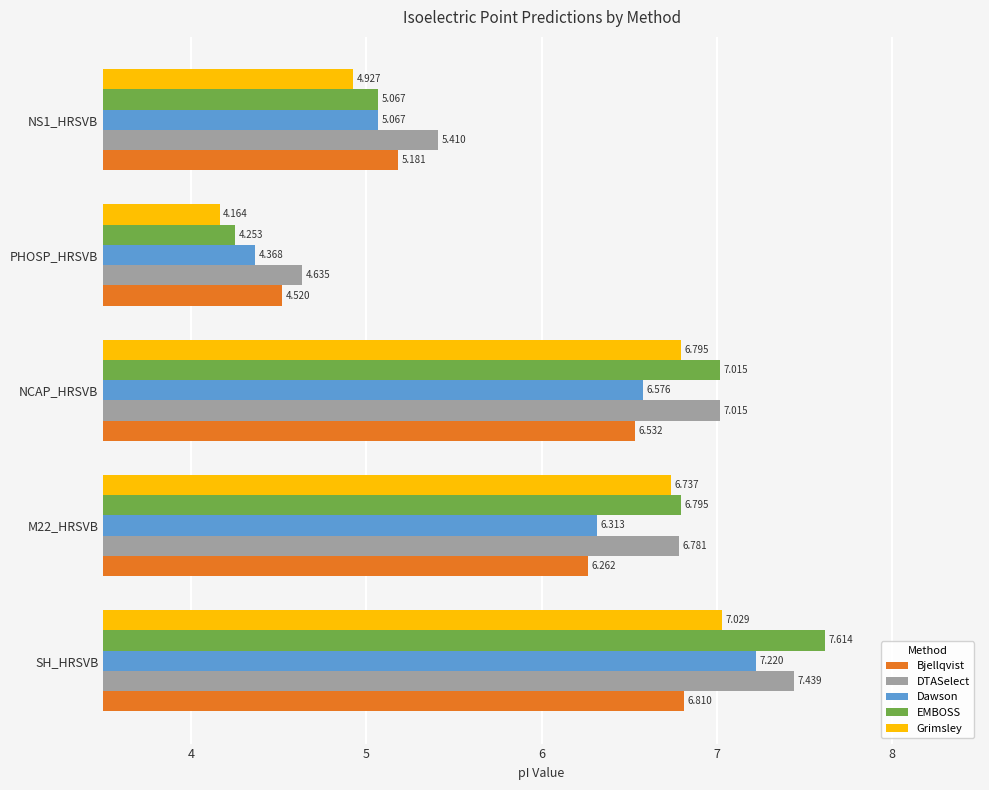

Which series changed the most between NCAP_HRSVB and PHOSP_HRSVB?

EMBOSS